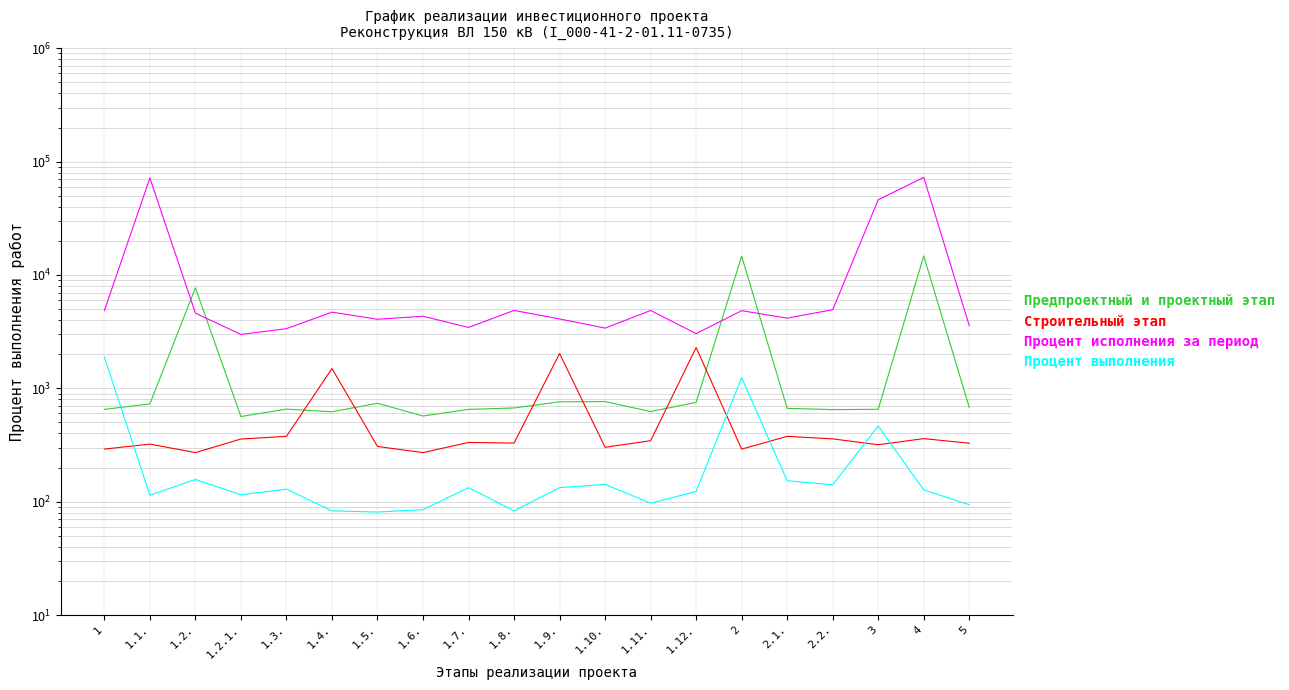

What is the difference between the Предпроектный и проектный этап values at 2 and 1.6.?

14081